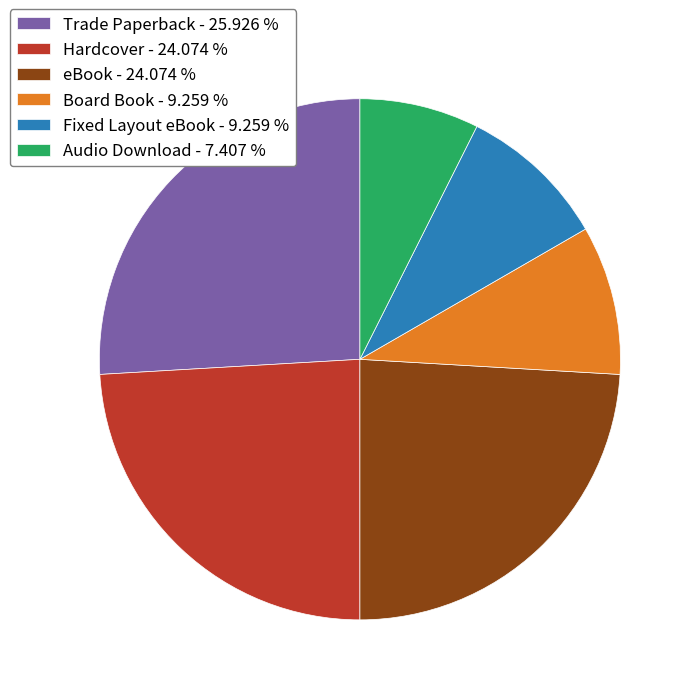

Is the sum of Audio Download - 7.407 % and Board Book - 9.259 % greater than half?

No